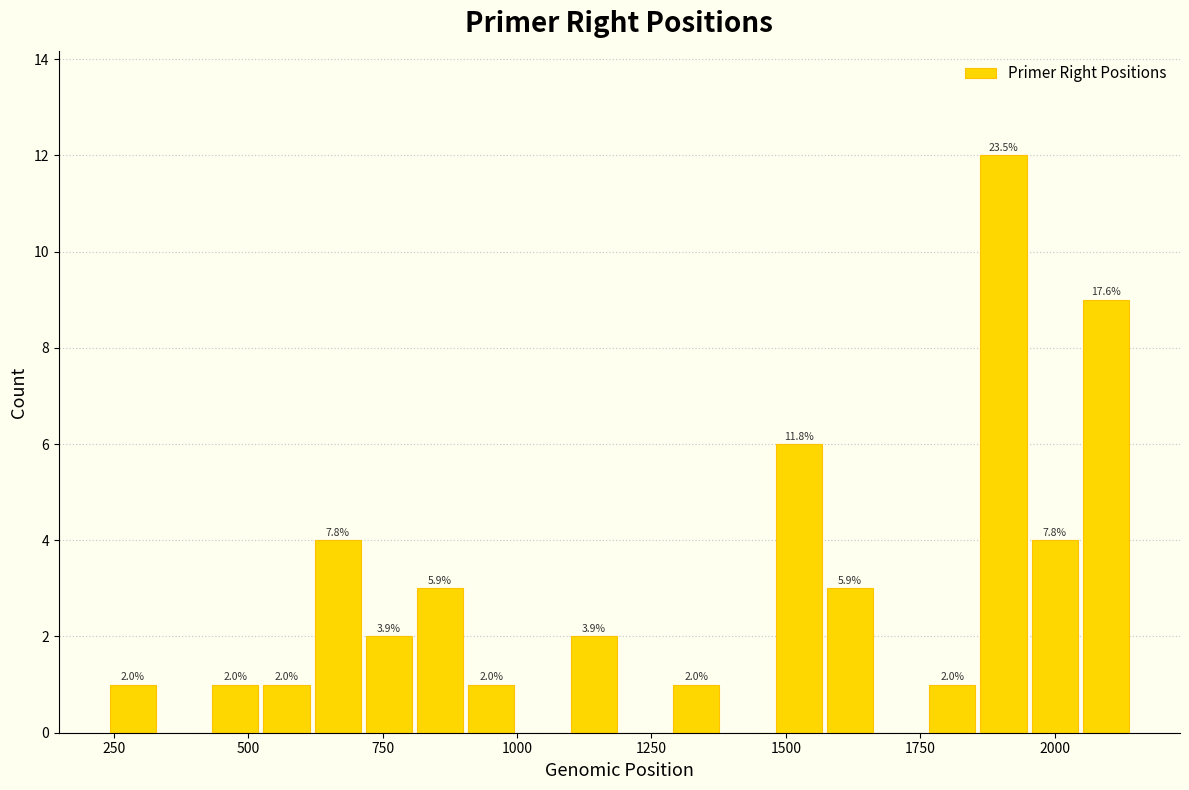

Around what value on the x-axis is the tallest bar? Give the approximate position of its centre, as read against the axis.

1900